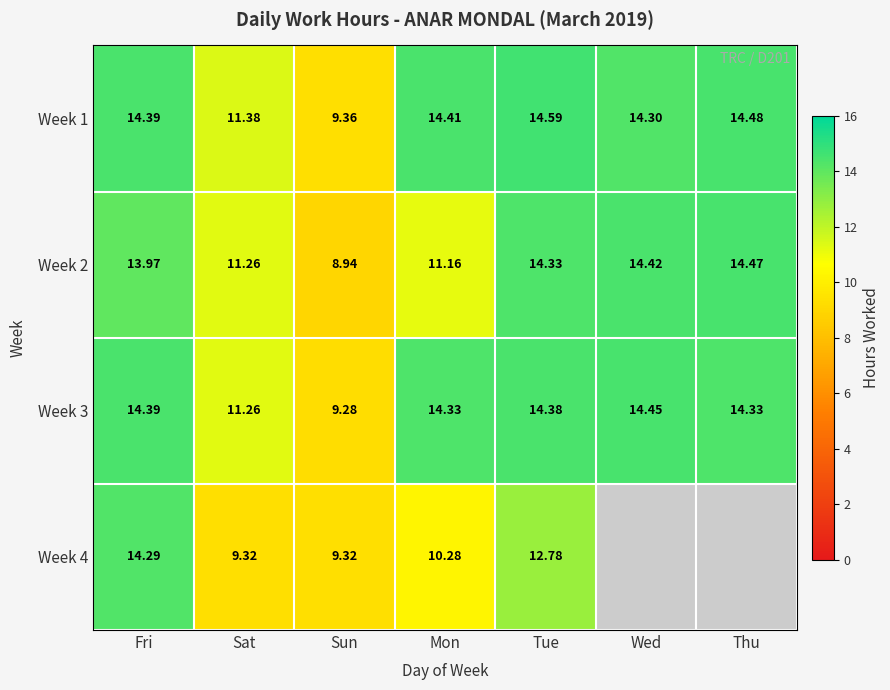

Which category has the lowest value in the Week 2 series?

Sun